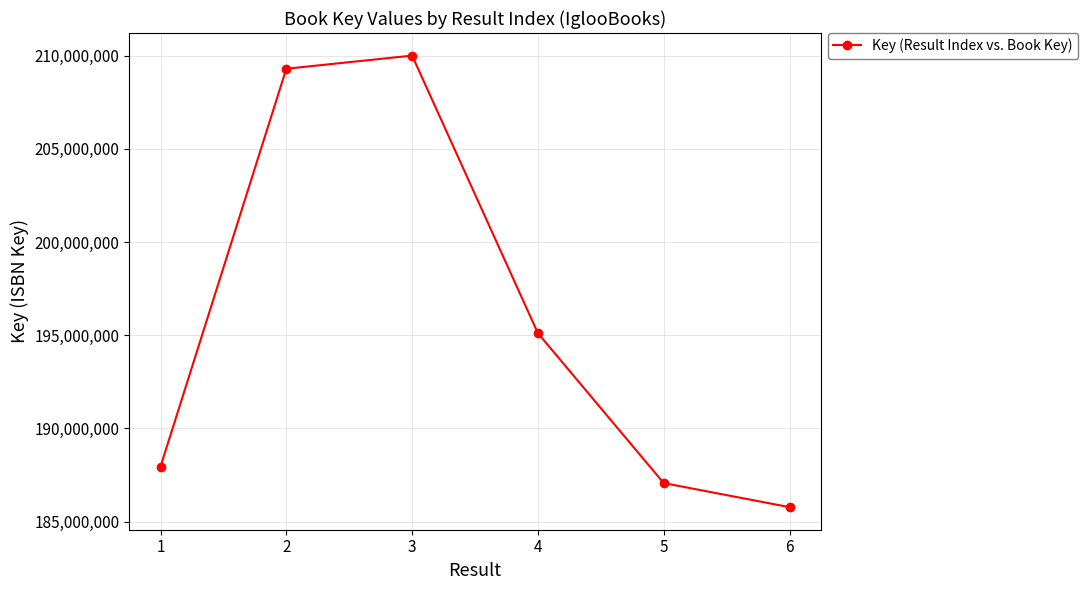

Rank the categories by value from highest to lowest.

3, 2, 4, 1, 5, 6